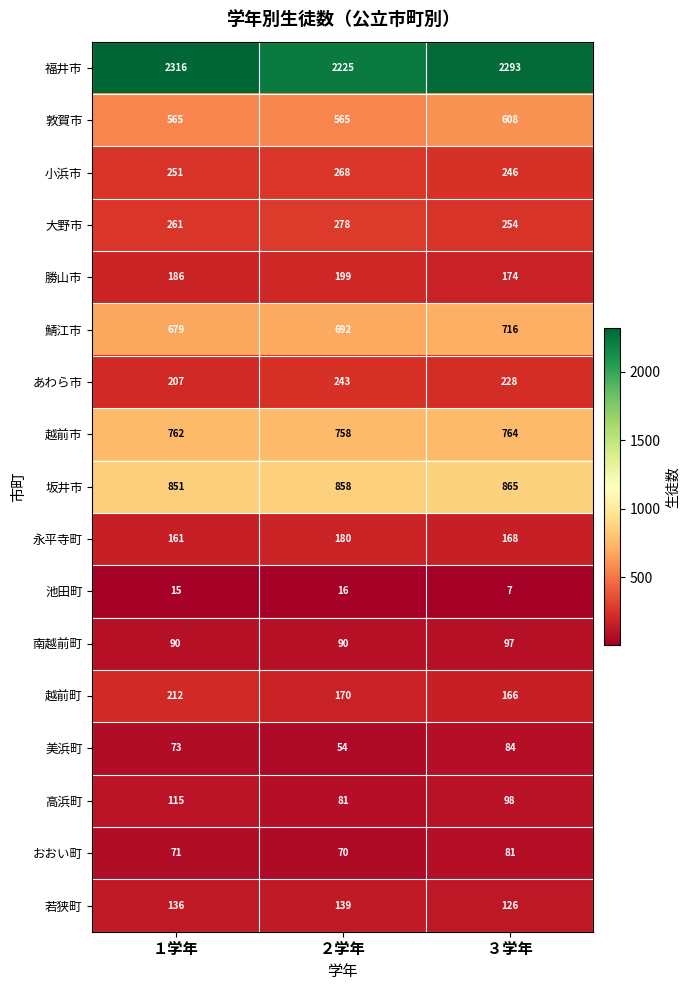

Which series has the largest range (max minus min)?

福井市